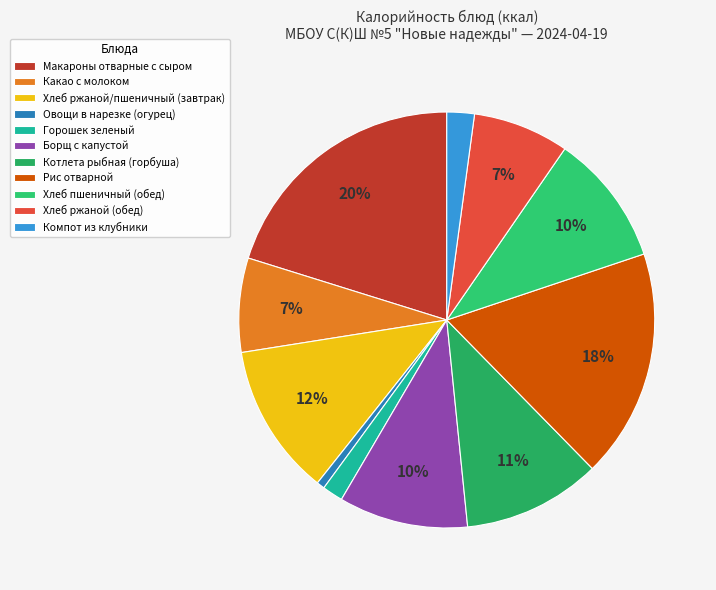

Which category has the smallest portion of the pie?

Овощи в нарезке (огурец)